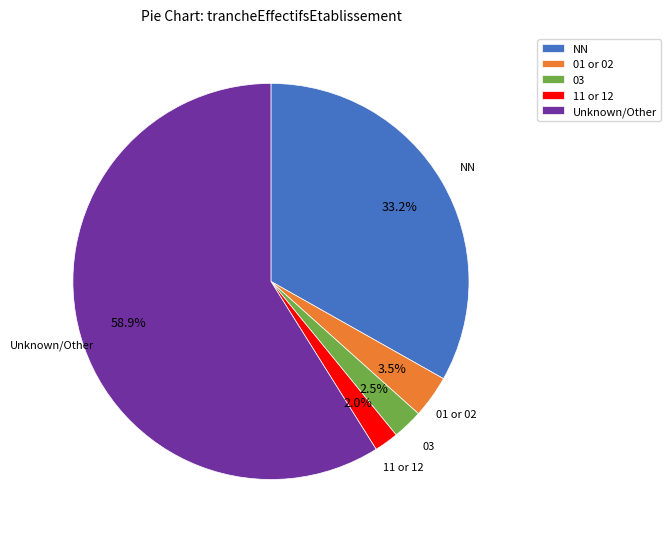

To the nearest percent, what is the difference between the 03 and NN slice percentages?

31%